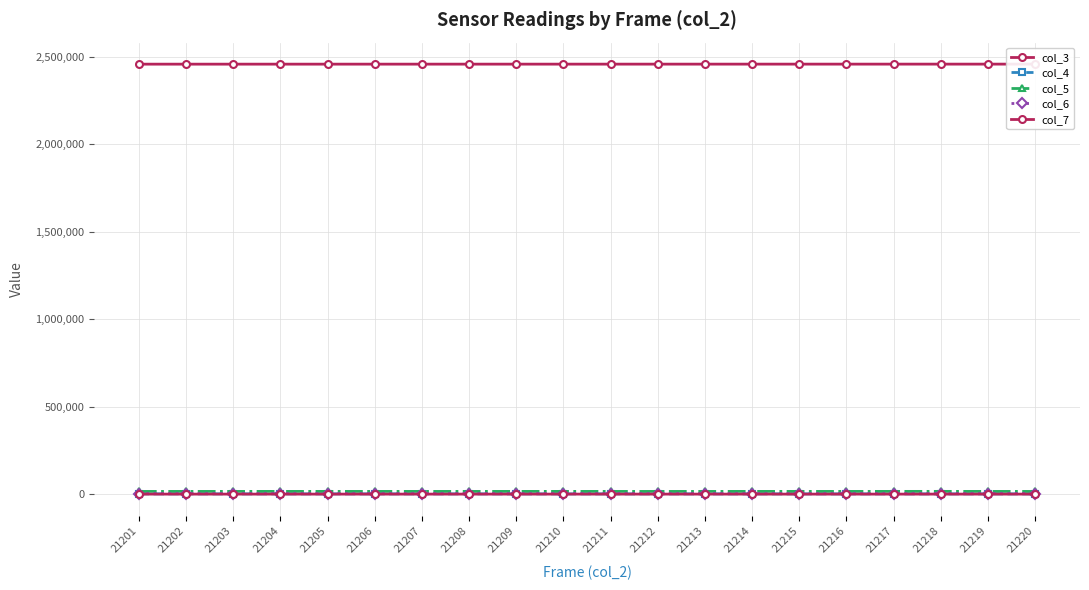

List the series in order of their peak value, highest first.

col_3, col_5, col_6, col_4, col_7